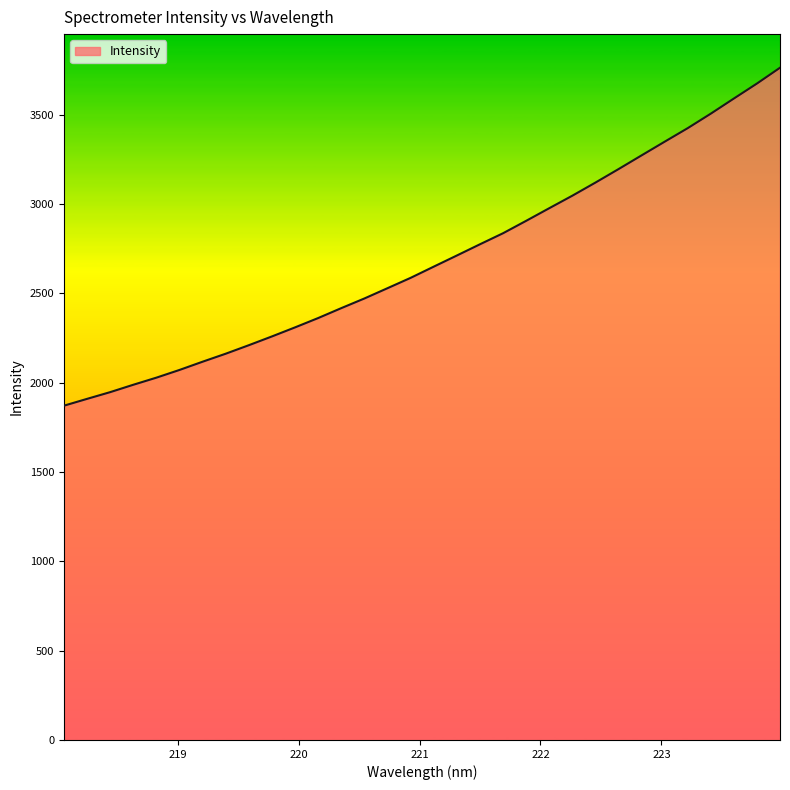

What is the difference between the second highest and minimum values?

1803.5